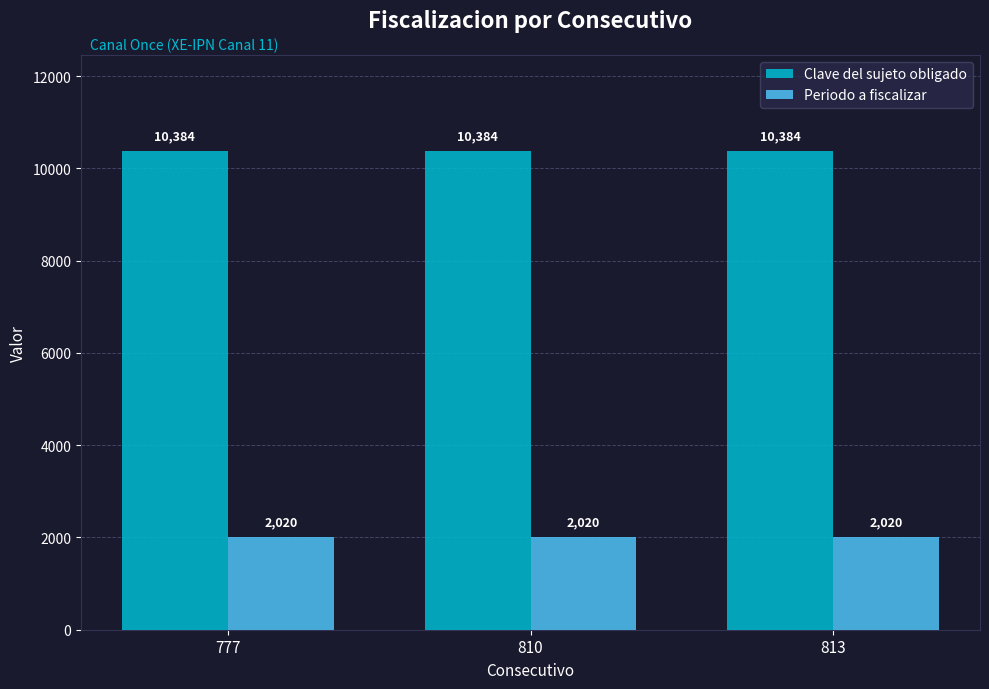

Is it true that Clave del sujeto obligado equals 6295 at 777?

False